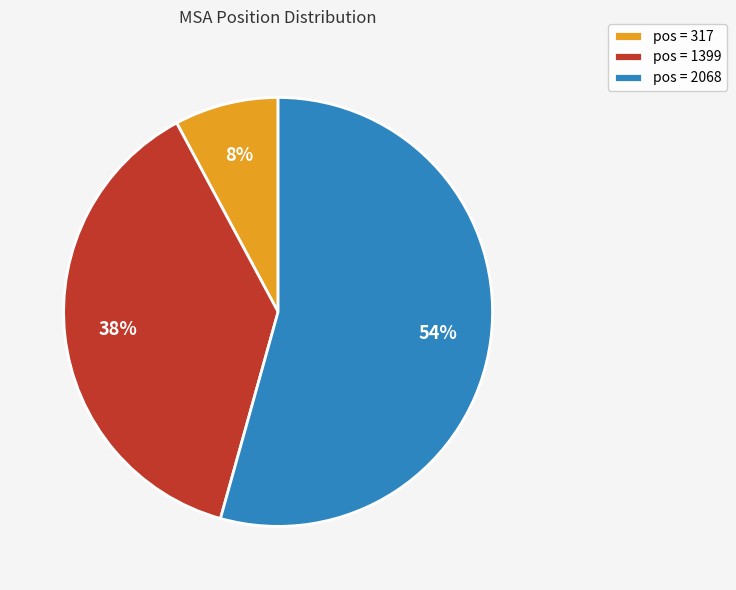

To the nearest percent, what percentage of the pie is pos = 2068?

54%